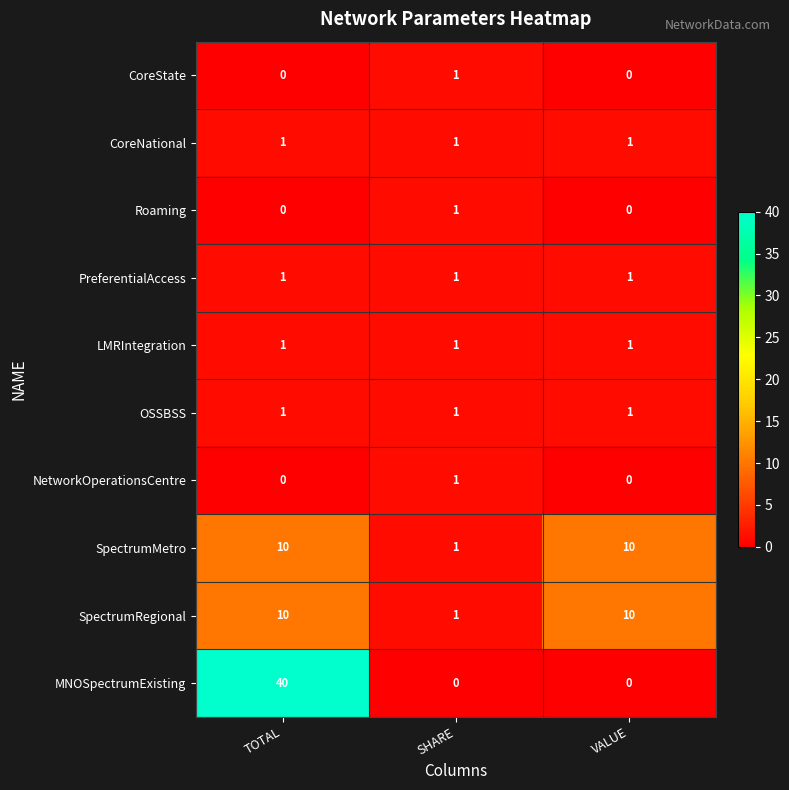

Which category has the highest value across all series?

TOTAL